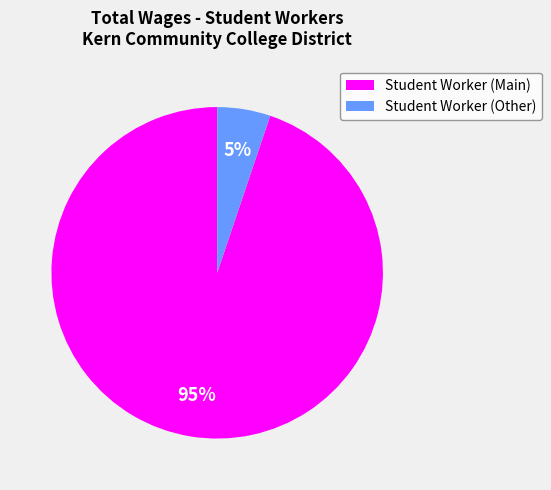

Is there any slice that represents more than half of the pie?

Yes